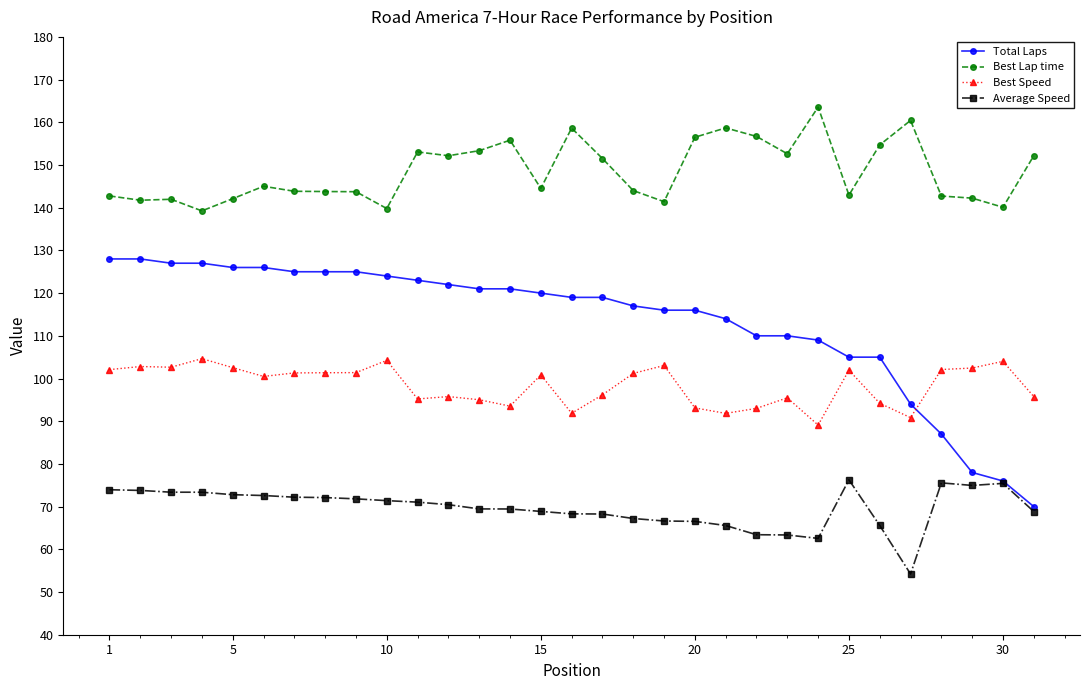

In Best Lap time, how many points are higher than both neighbors (excluding endpoints)?

8